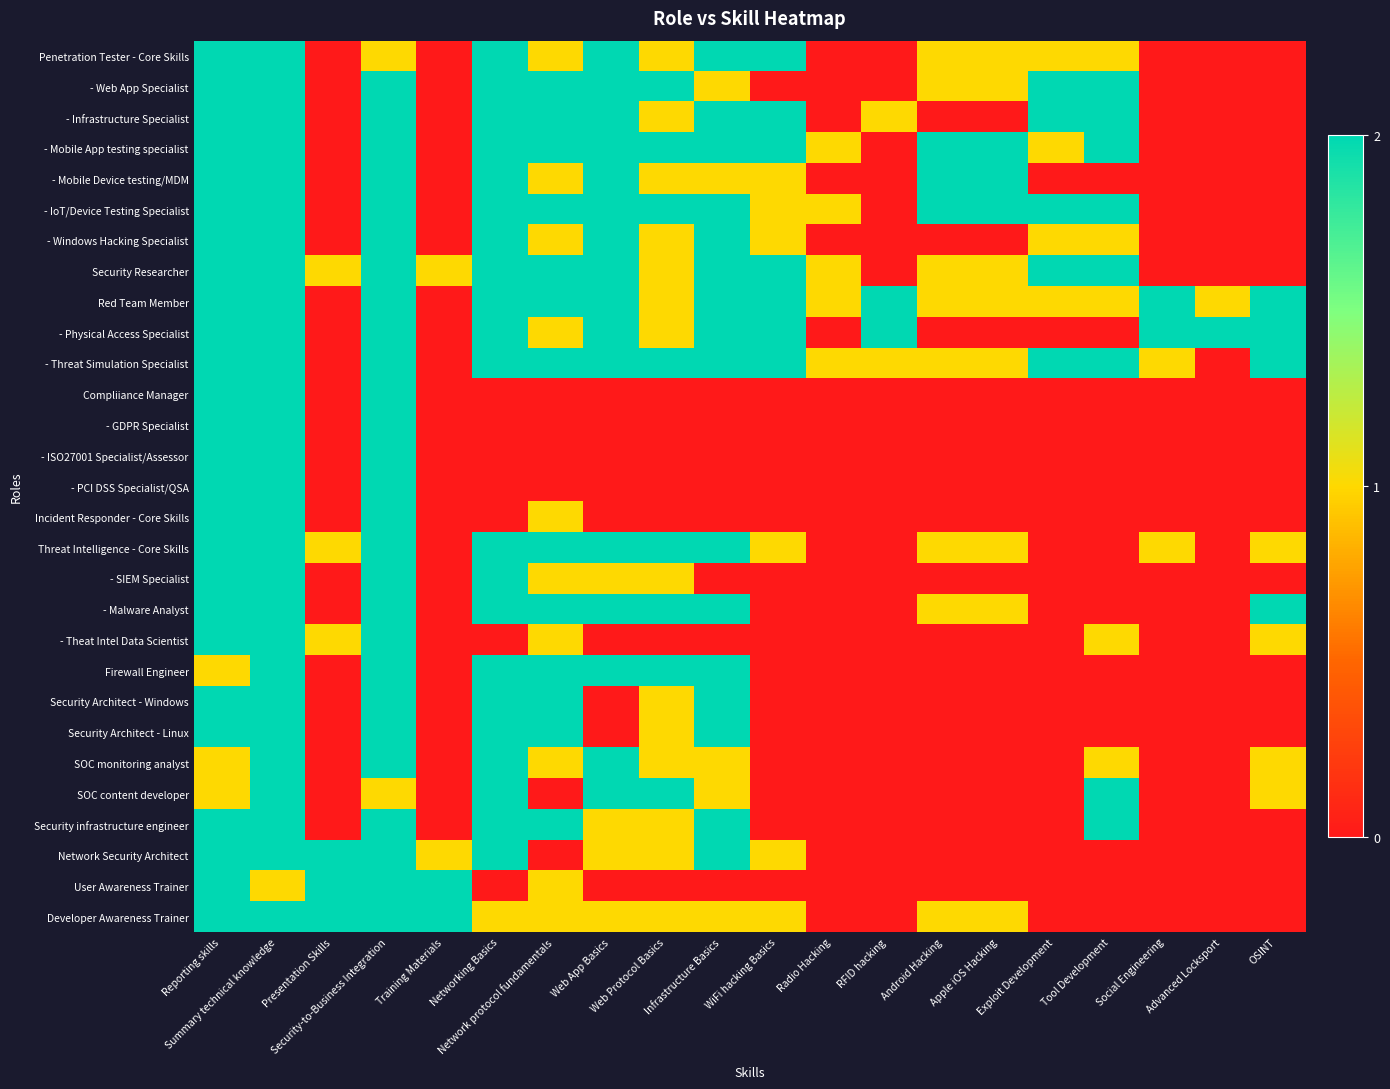

Which has a higher value, Infrastructure Basics or WiFi hacking Basics?

Infrastructure Basics